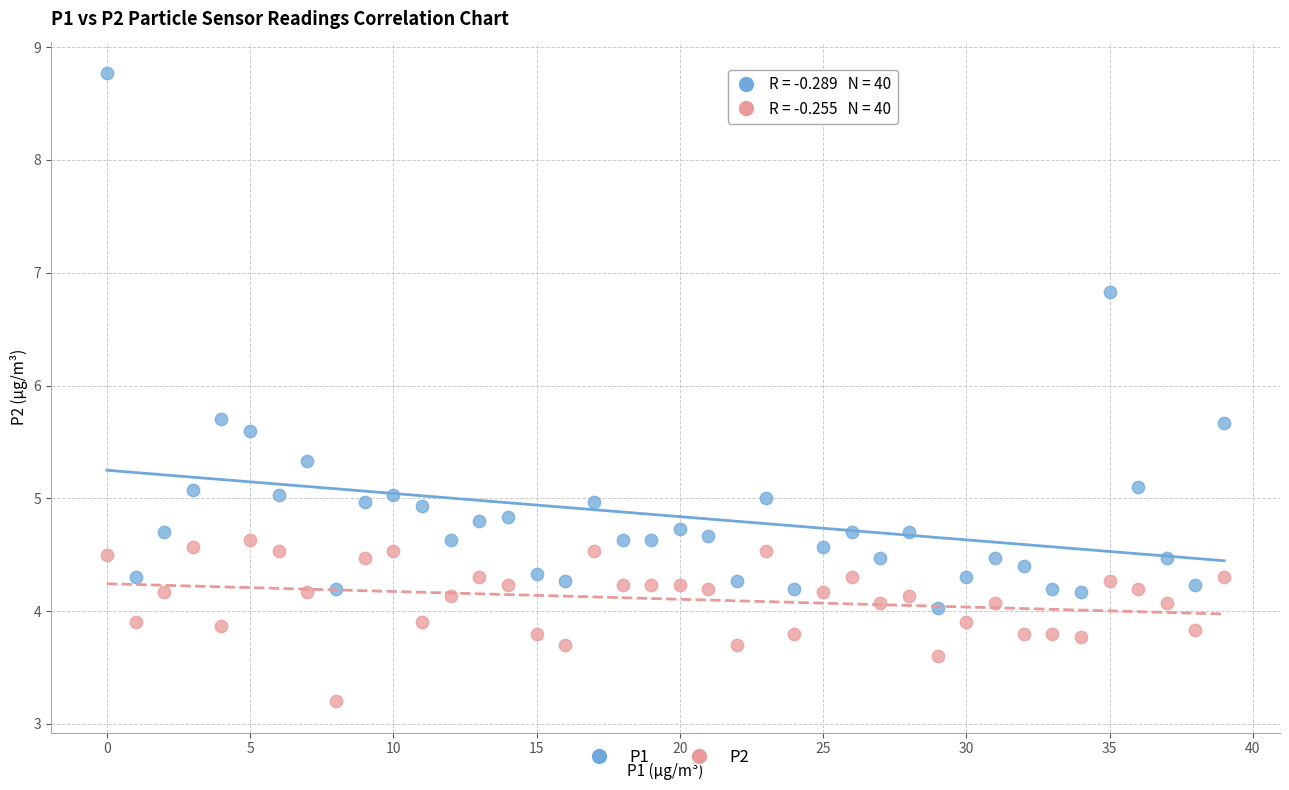

In the P2 series, what Y value is closest to 3?

3.2